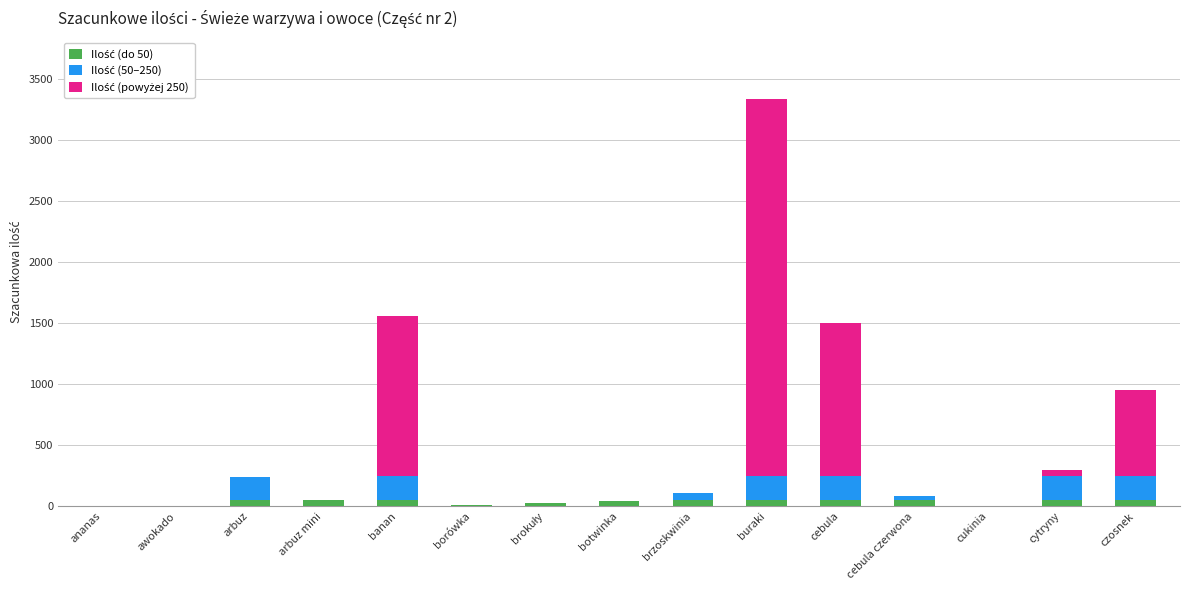

At which category is the sum across all series the highest?

buraki